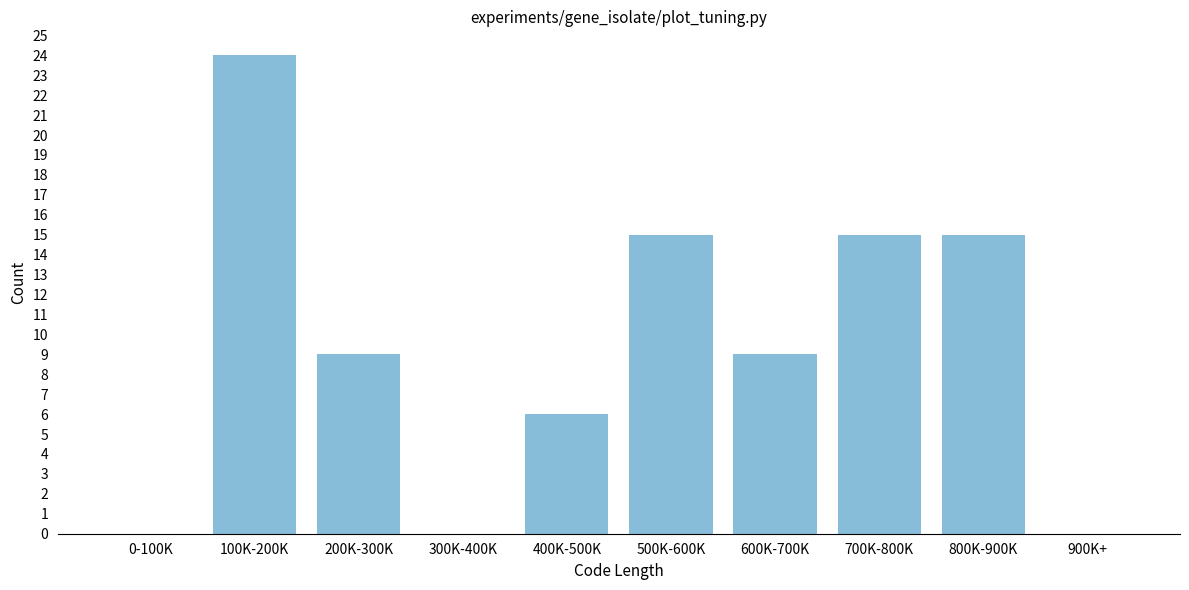

Reading right to left, transcribe all the data shown in this chart.

900K+=0	800K-900K=15	700K-800K=15	600K-700K=9	500K-600K=15	400K-500K=6	300K-400K=0	200K-300K=9	100K-200K=24	0-100K=0